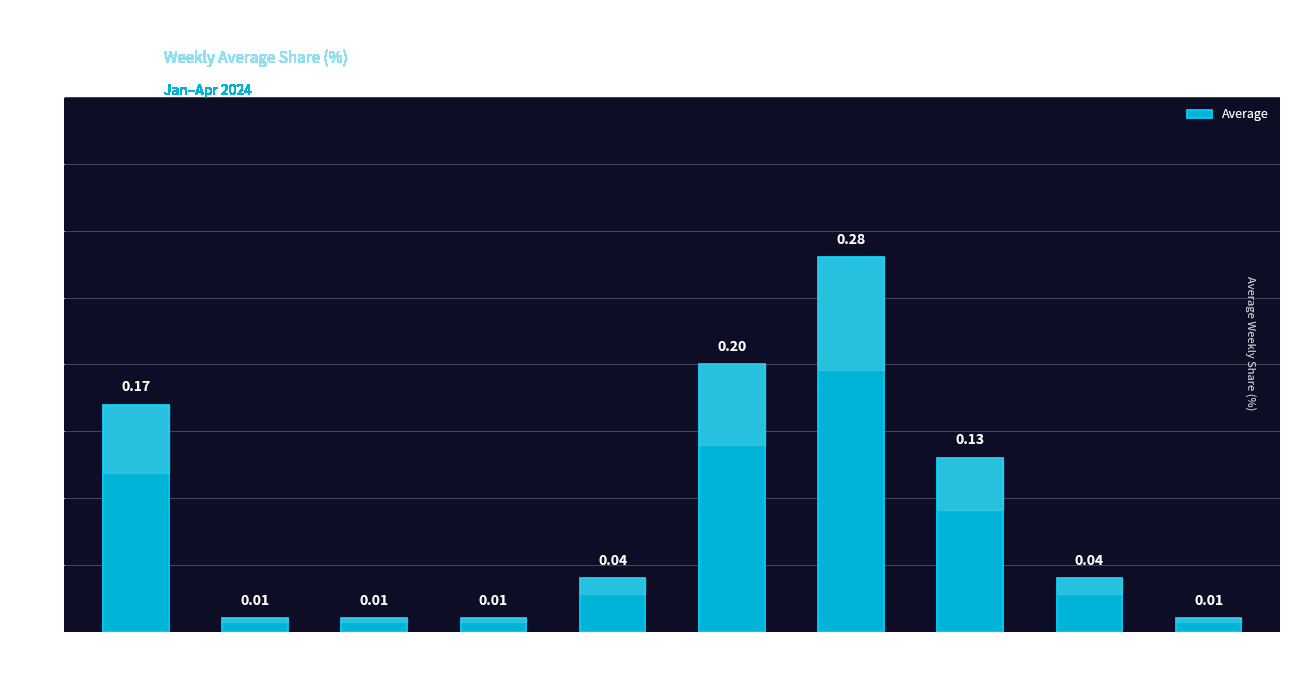

What is the change in value from Opera 95.0 to Opera 107.0?

+0.1